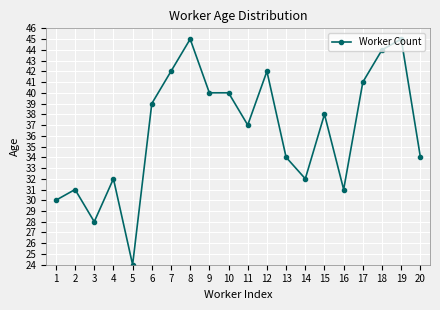

What is the value of the 10th point from the left?

40